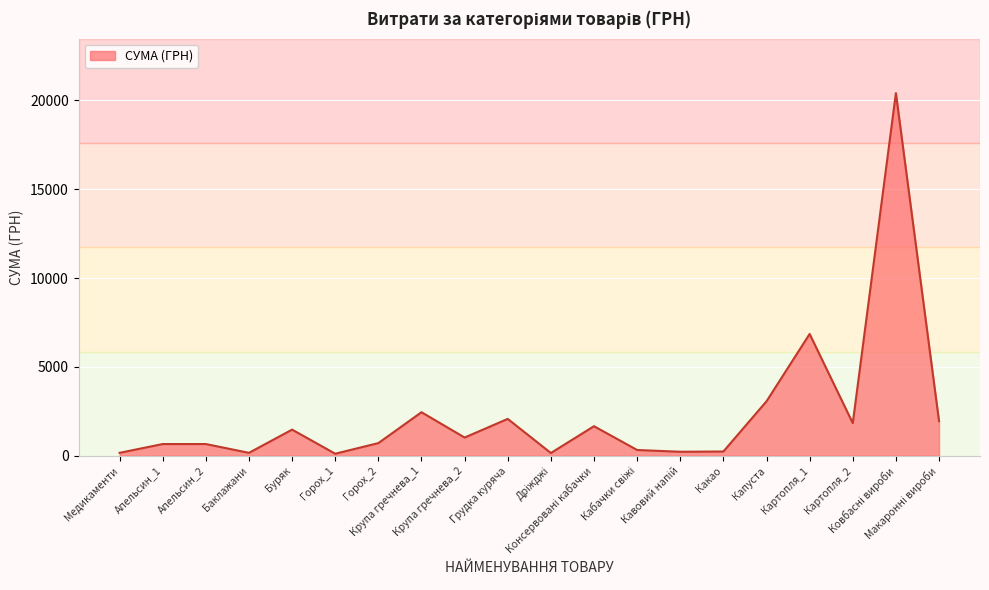

True or false: the data shows 2074.5 at Грудка куряча.

True